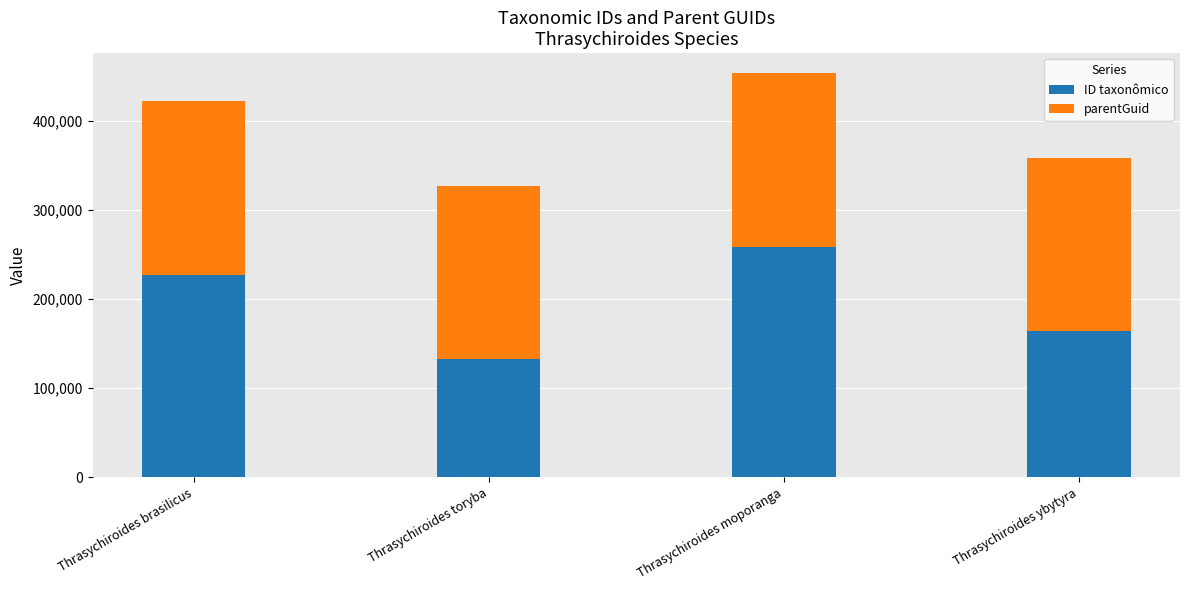

What are all the series names shown in the legend?

ID taxonômico, parentGuid